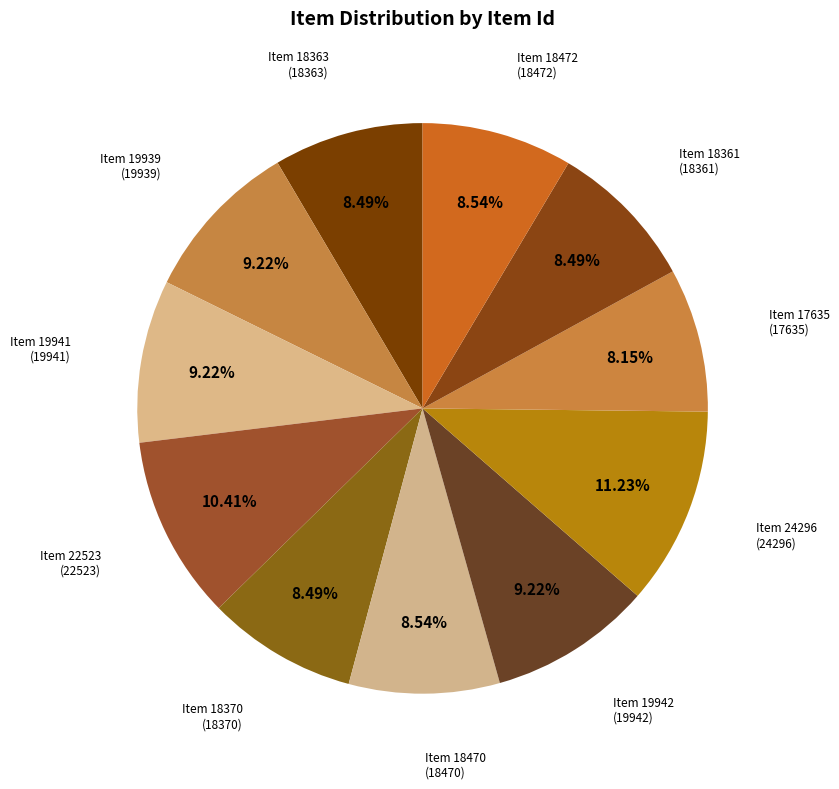

Count the number of slices in the pie.

11